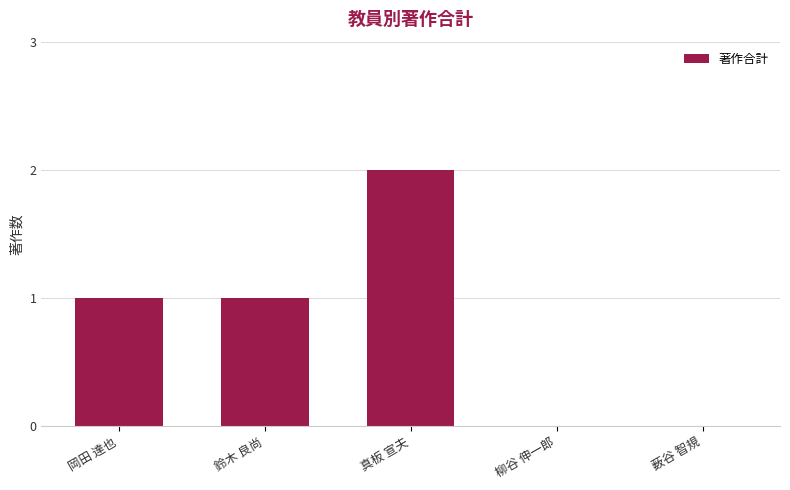

What is the change in value from 岡田 達也 to 真板 宣夫?

+1